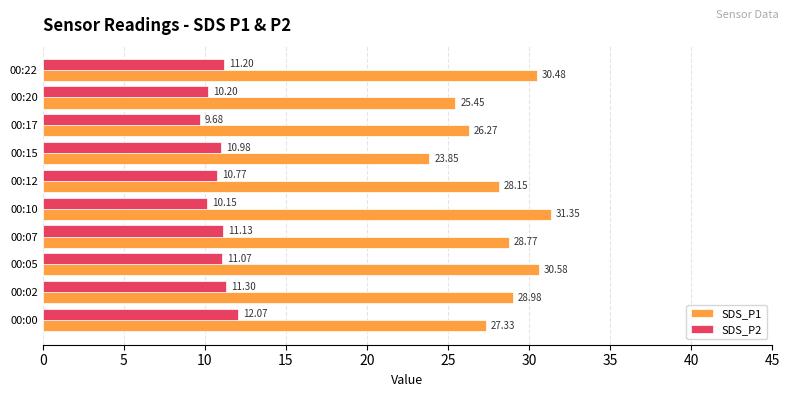

Is the value of SDS_P1 at 00:05 greater than the value of SDS_P2 at 00:05?

Yes